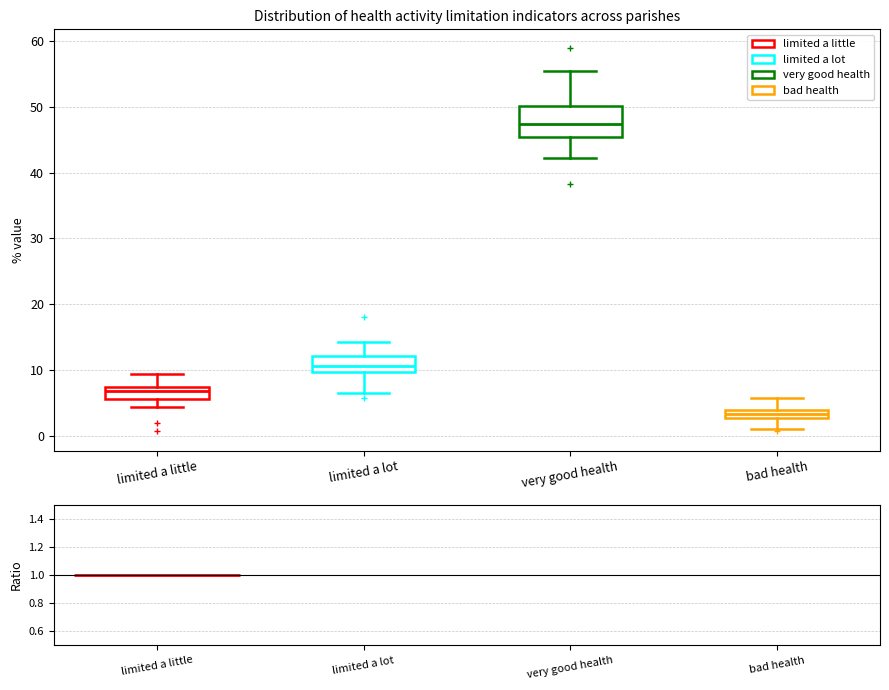

Which box is the tallest, from its lower edge to its upper edge?

very good health